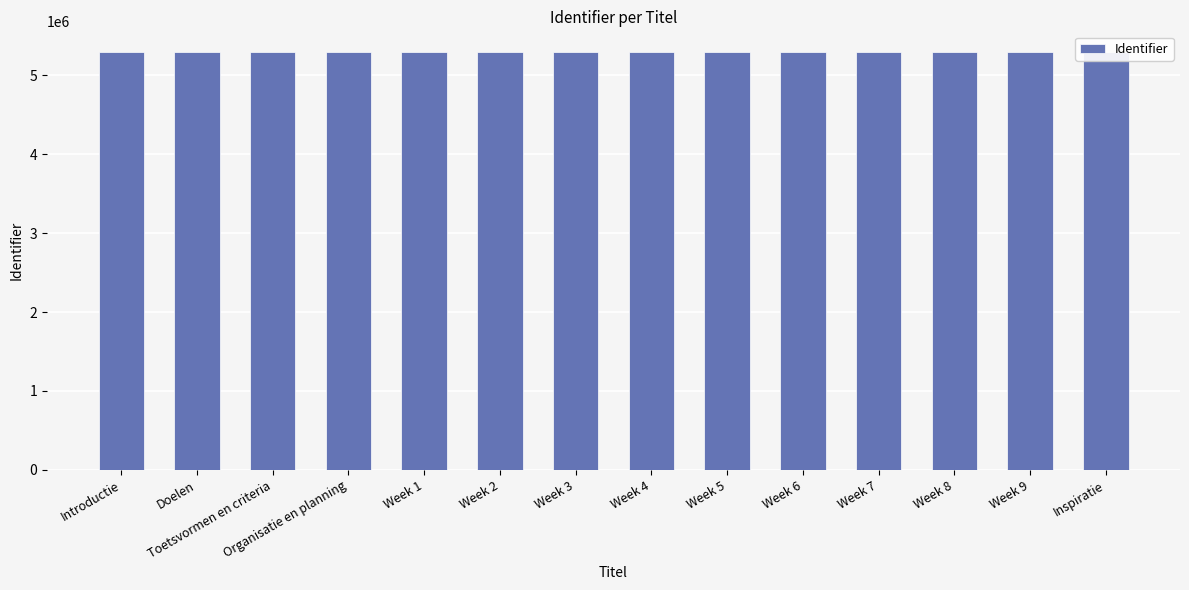

At which label does the data first exceed 5292484?

Week 5